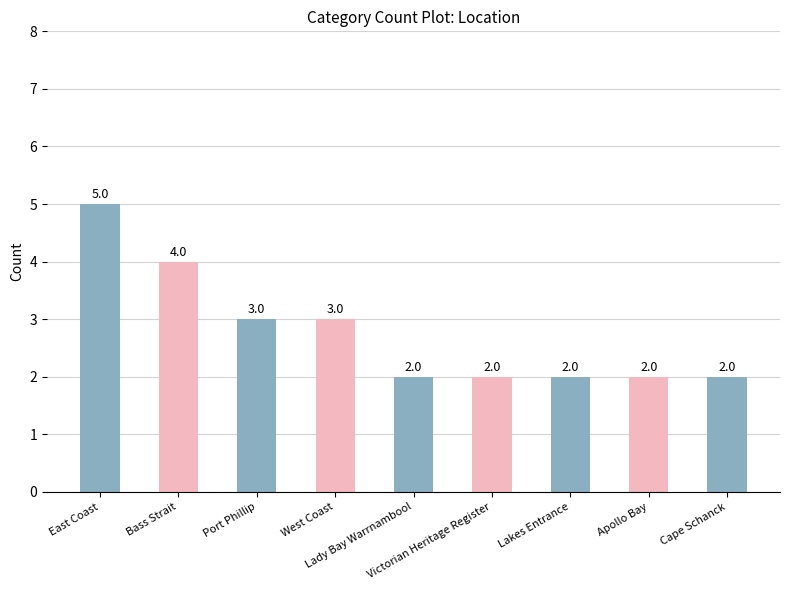

What position from the left is Cape Schanck?

9